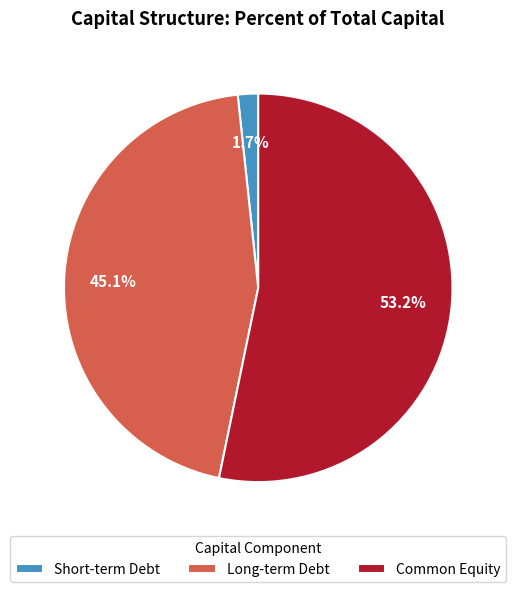

To the nearest percent, what is the difference between the largest and smallest slice percentages?

52%